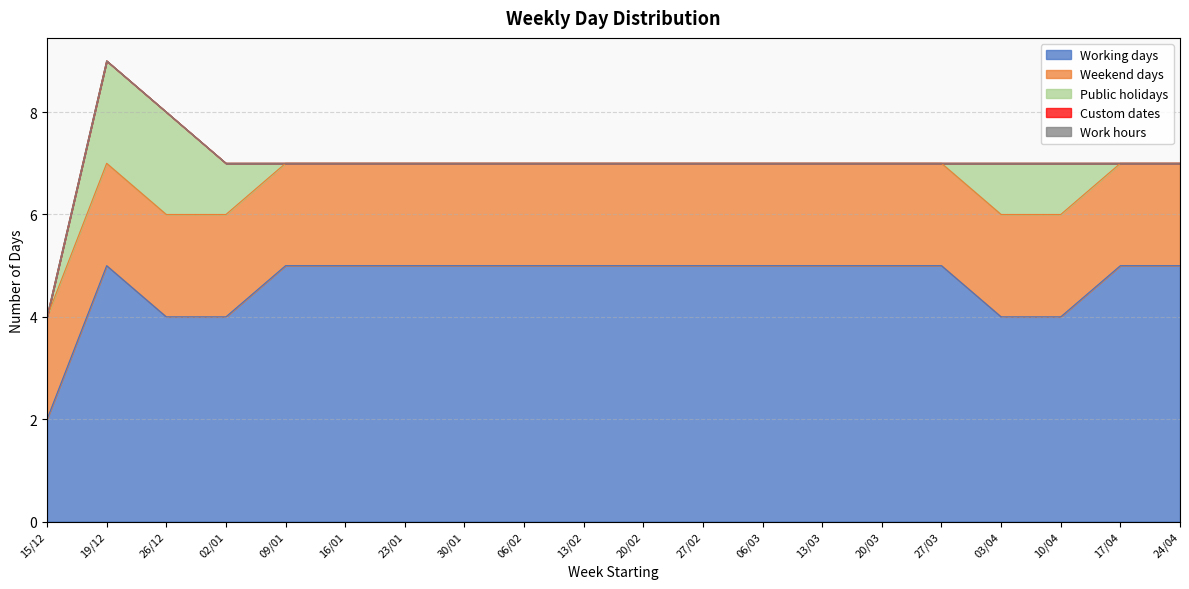

What is the minimum value for Weekend days?

2